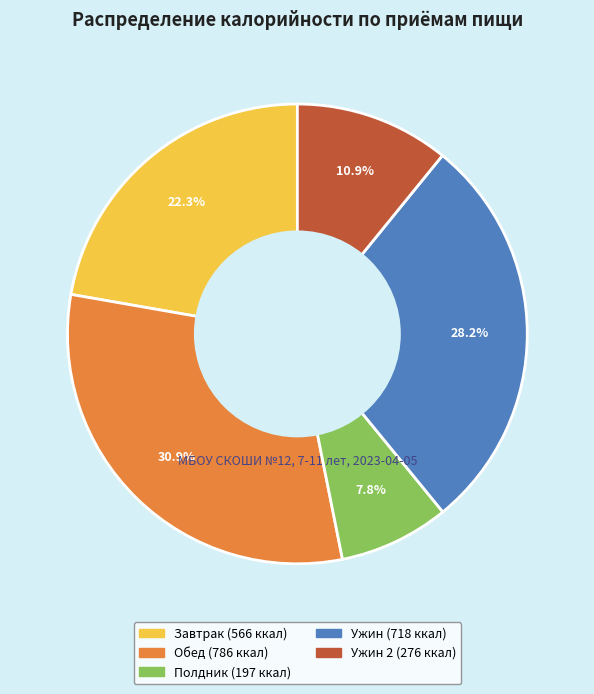

Is there a majority slice in this chart?

No